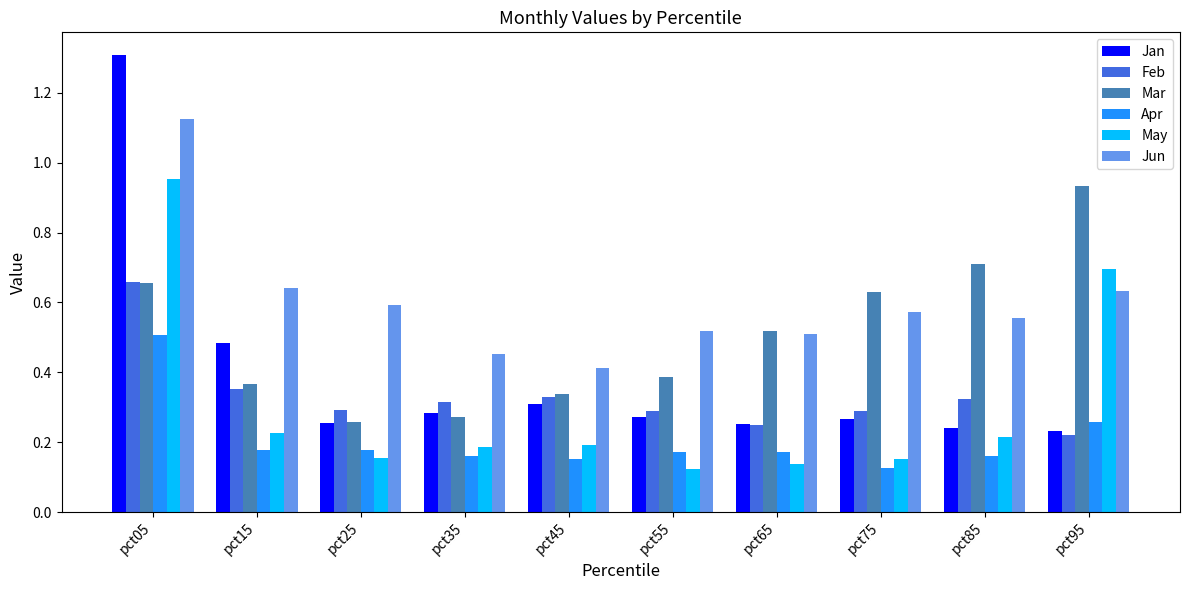

Between pct05 and pct55, which series saw the biggest shift?

Jan